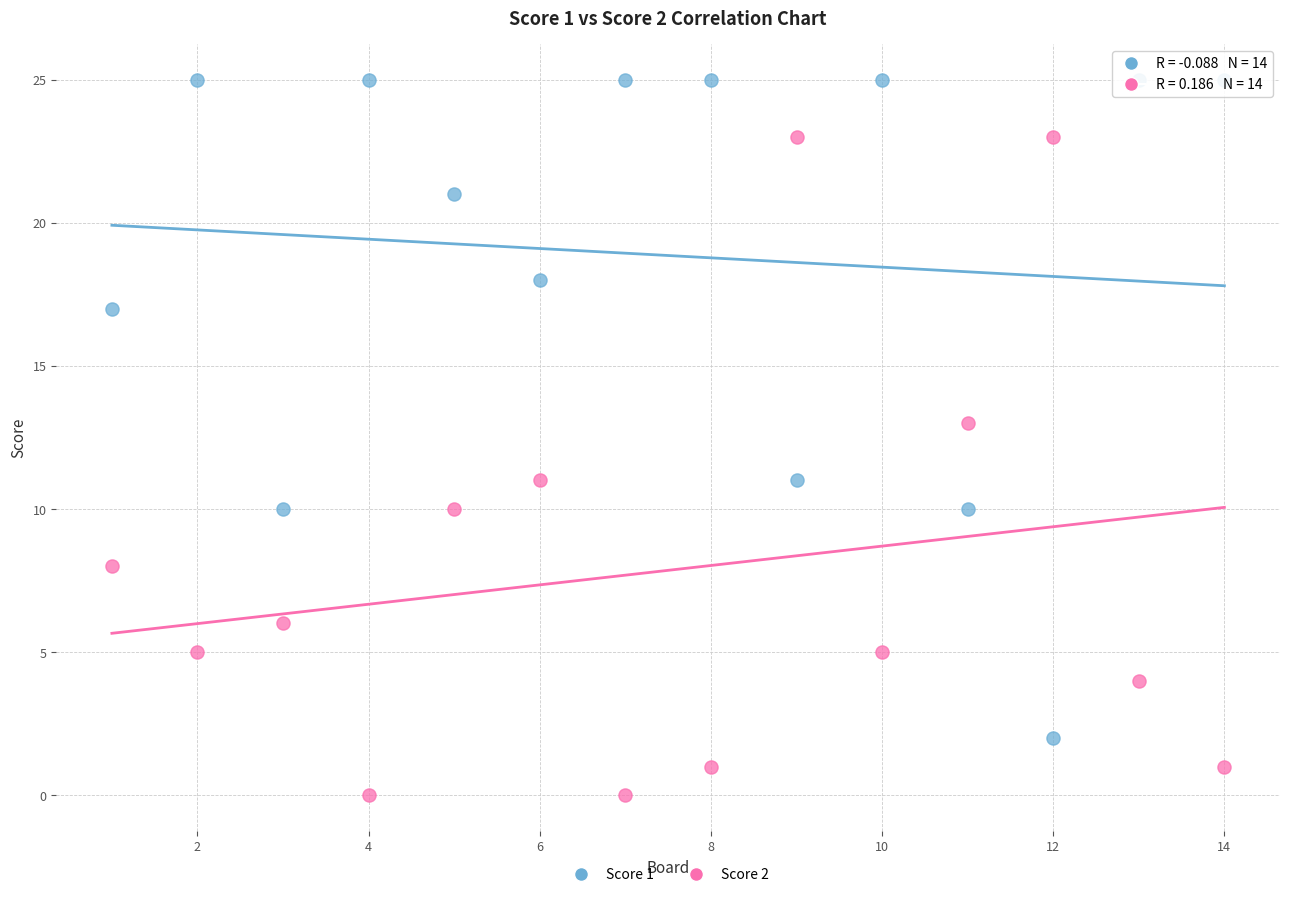

Which series contains the highest Y value?

Score 1